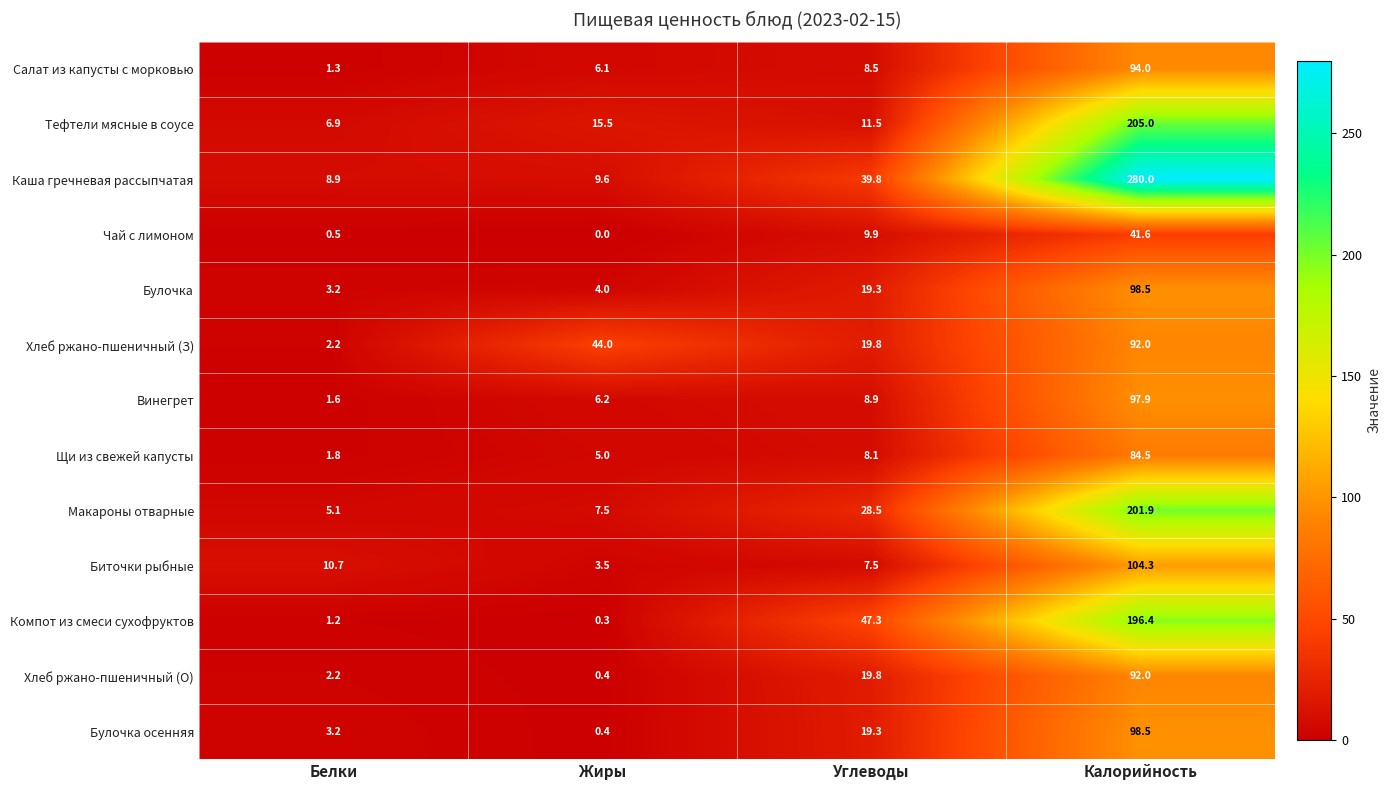

How many series are shown in this chart?

13